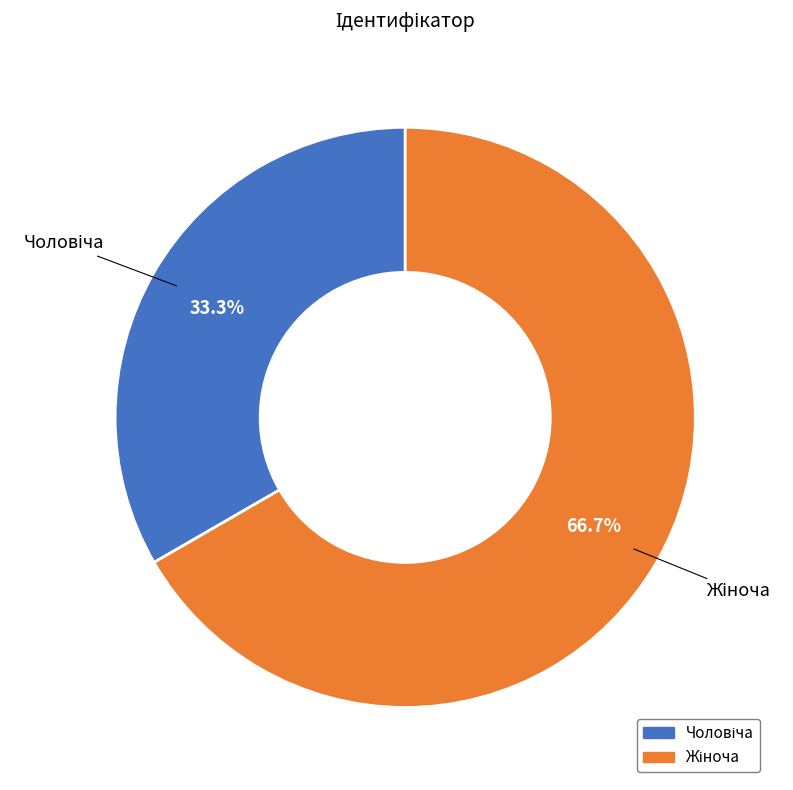

How many slices are in this pie chart?

2